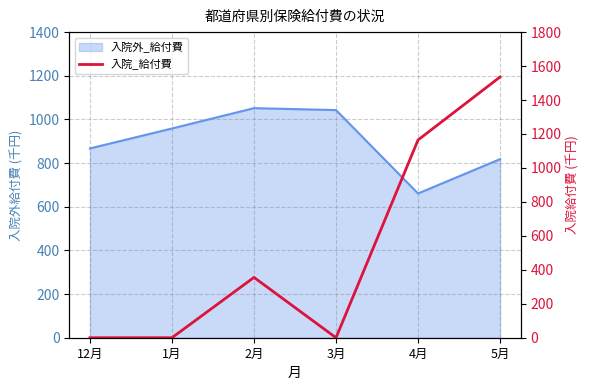

Which category has the highest value across all series?

5月